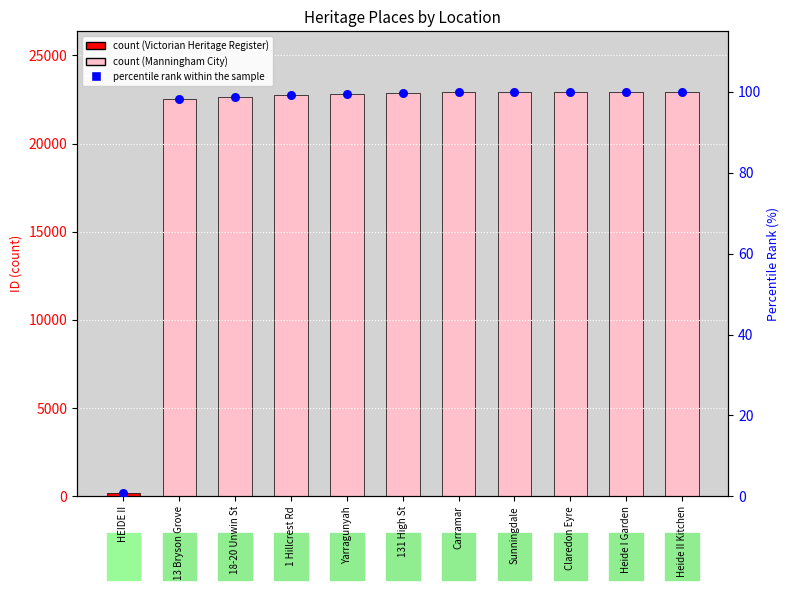

What is the change in value from Yarragunyah to Claredon Eyre?

+0.4